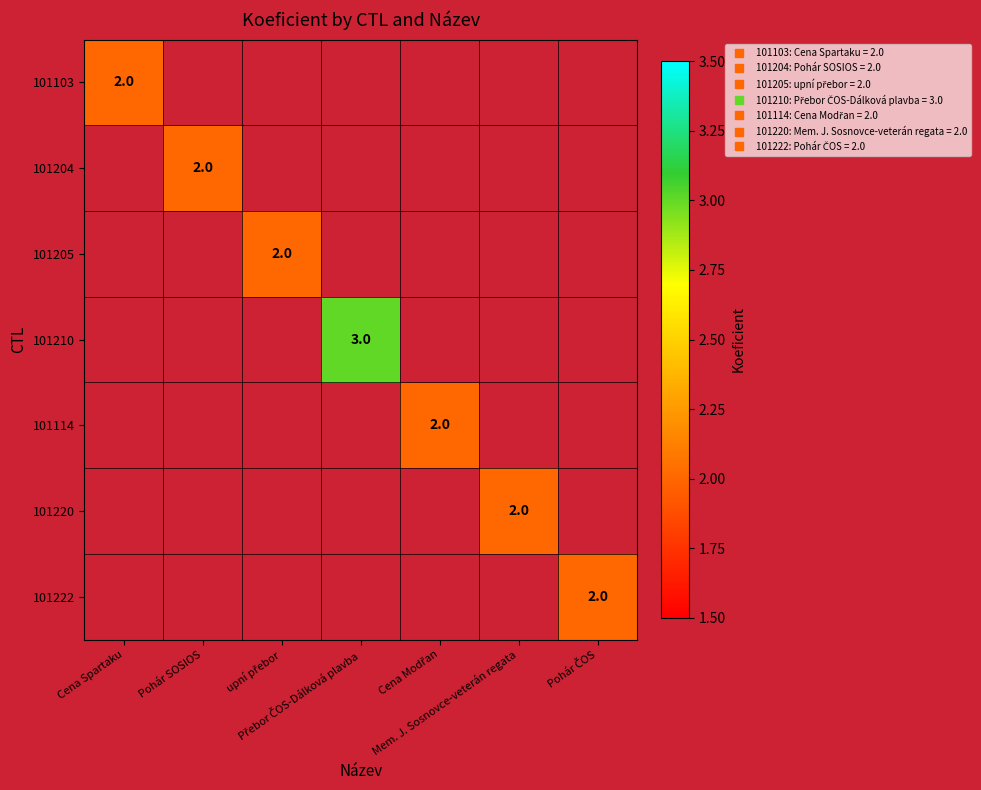

At which category is the sum across all series the highest?

Přebor ČOS-Dálková plavba